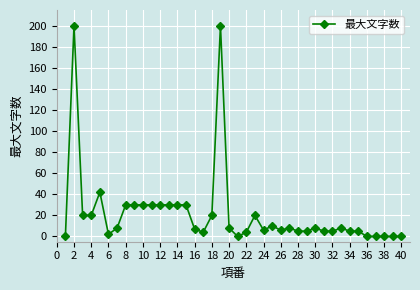

How many lines are shown in the chart?

1